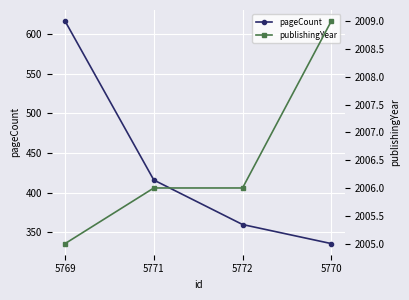

What is the total value across all series at 5771?

2422